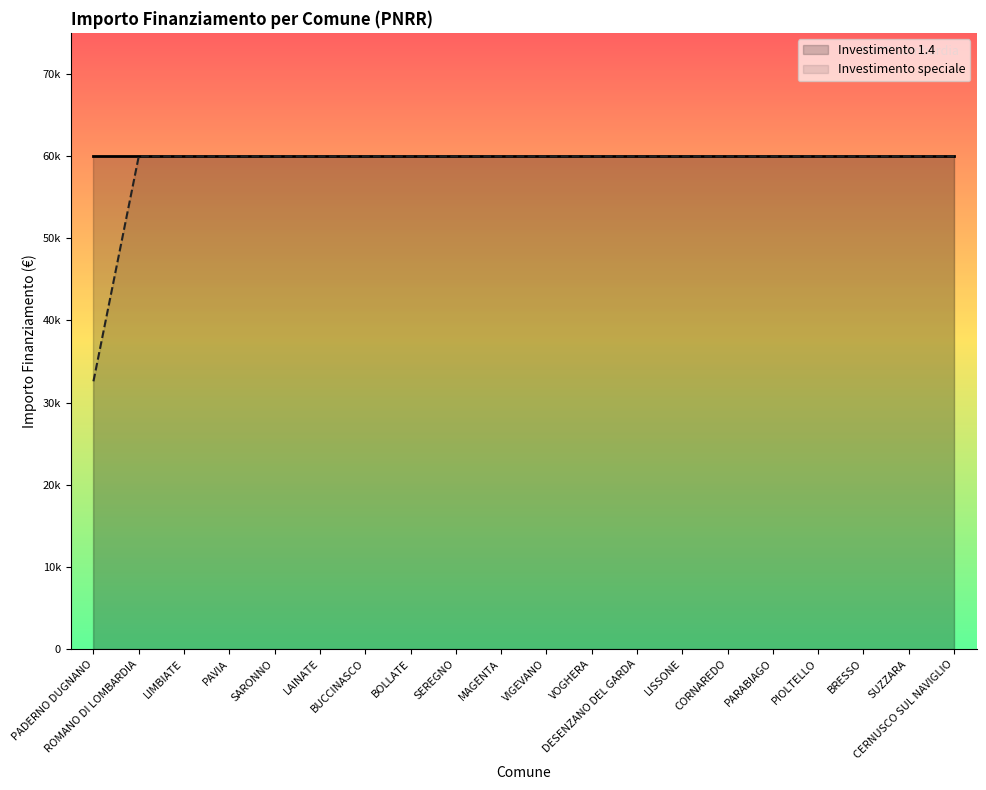

True or false: the data has more than 2 interior local peaks.

False